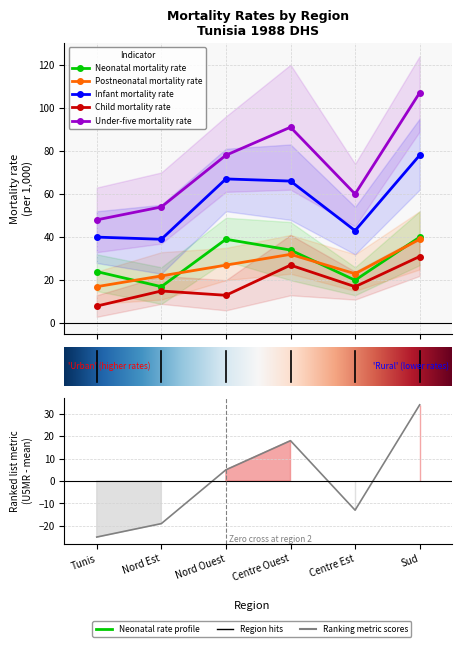

Reading left to right, extract all data points from this chart.

Neonatal mortality rate: Tunis=24	Nord Est=17	Nord Ouest=39	Centre Ouest=34	Centre Est=20	Sud=40
Postneonatal mortality rate: Tunis=17	Nord Est=22	Nord Ouest=27	Centre Ouest=32	Centre Est=23	Sud=39
Infant mortality rate: Tunis=40	Nord Est=39	Nord Ouest=67	Centre Ouest=66	Centre Est=43	Sud=78
Child mortality rate: Tunis=8	Nord Est=15	Nord Ouest=13	Centre Ouest=27	Centre Est=17	Sud=31
Under-five mortality rate: Tunis=48	Nord Est=54	Nord Ouest=78	Centre Ouest=91	Centre Est=60	Sud=107